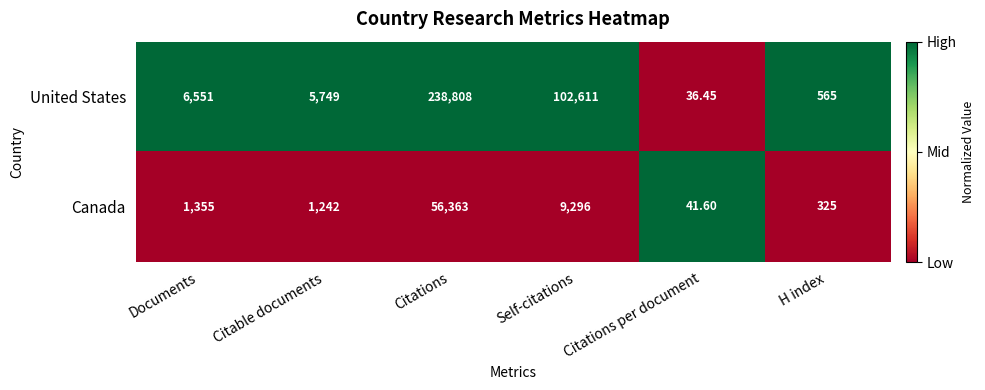

Which series has the largest total across all categories?

United States